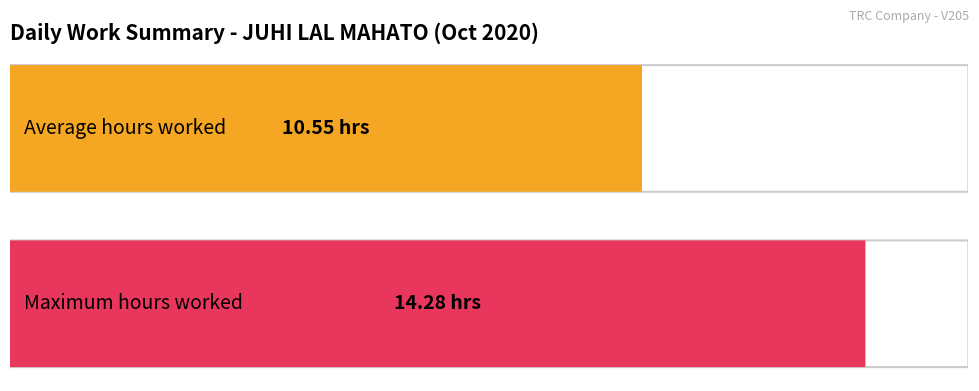

What is the maximum value shown in the chart?

14.3